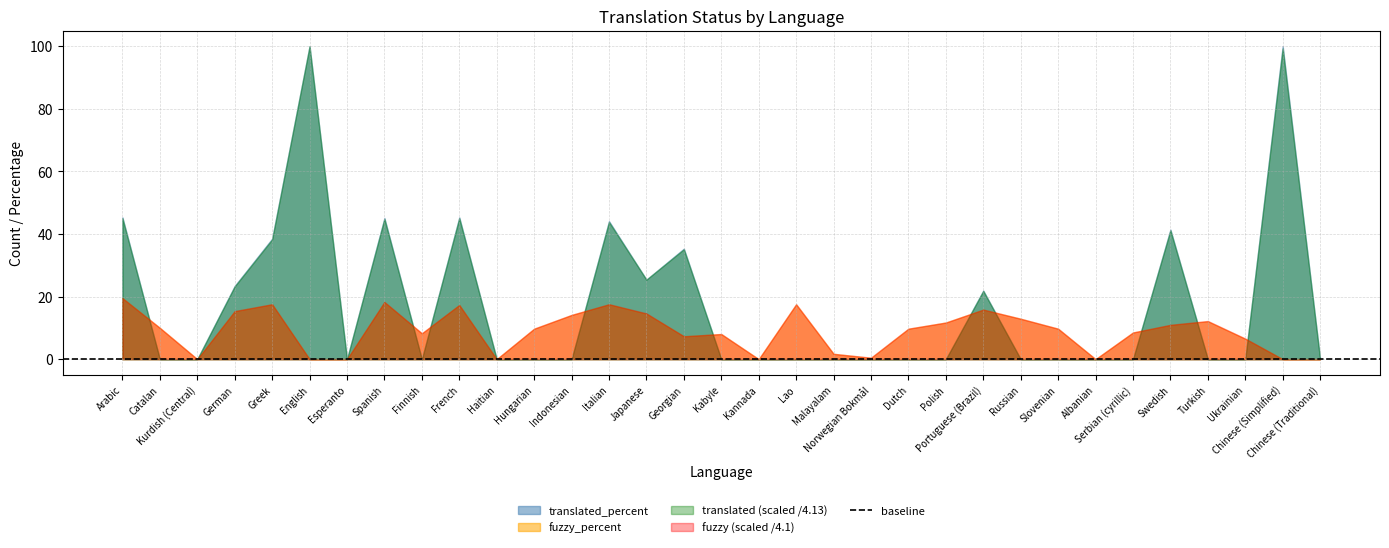

What is the label of the 16th point from the left?

Georgian